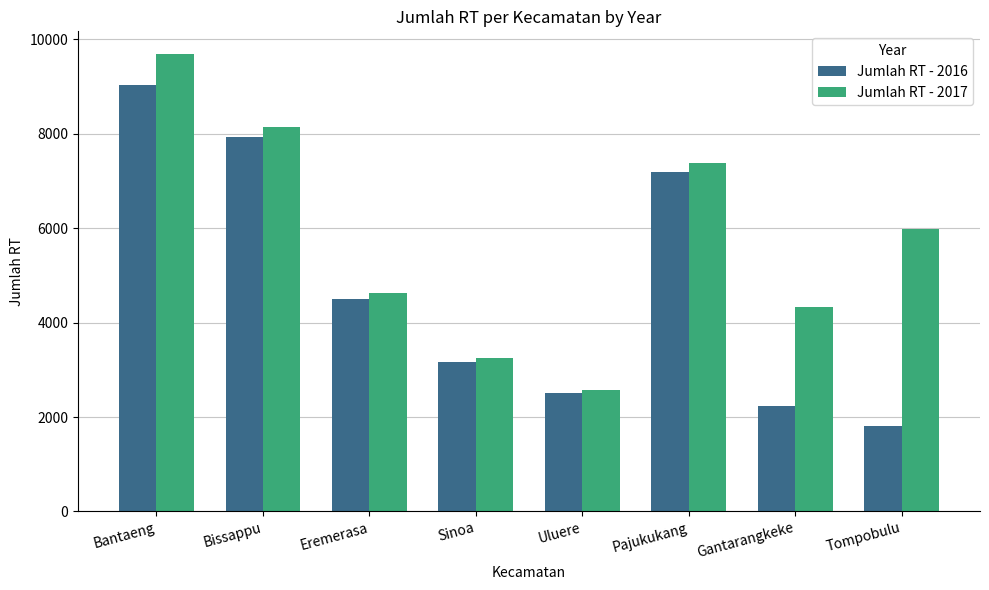

Which series has the largest range (max minus min)?

Jumlah RT - 2016